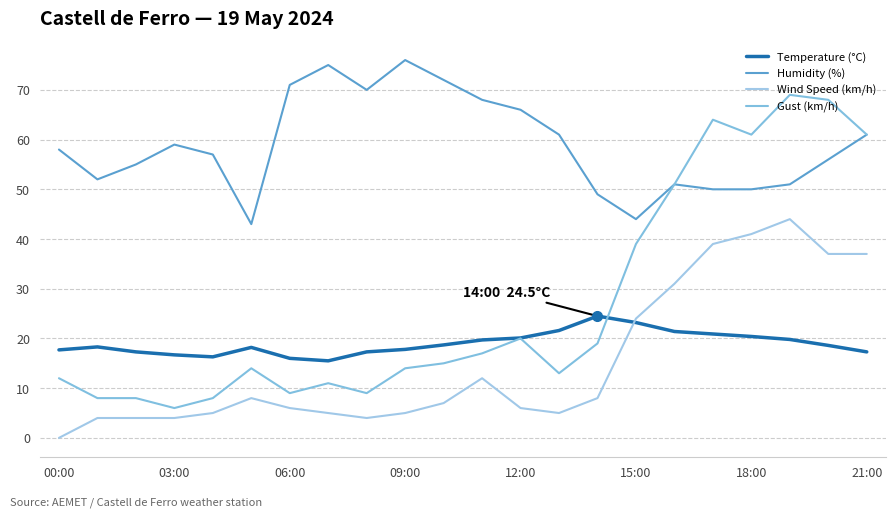

Which series has the largest range (max minus min)?

Gust (km/h)